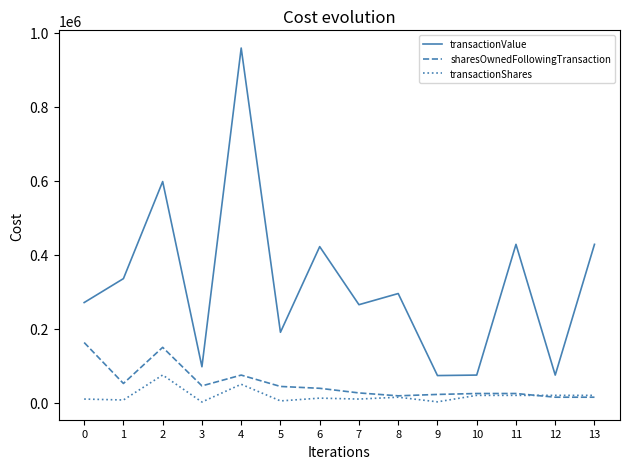

List the series in order of their peak value, lowest first.

transactionShares, sharesOwnedFollowingTransaction, transactionValue